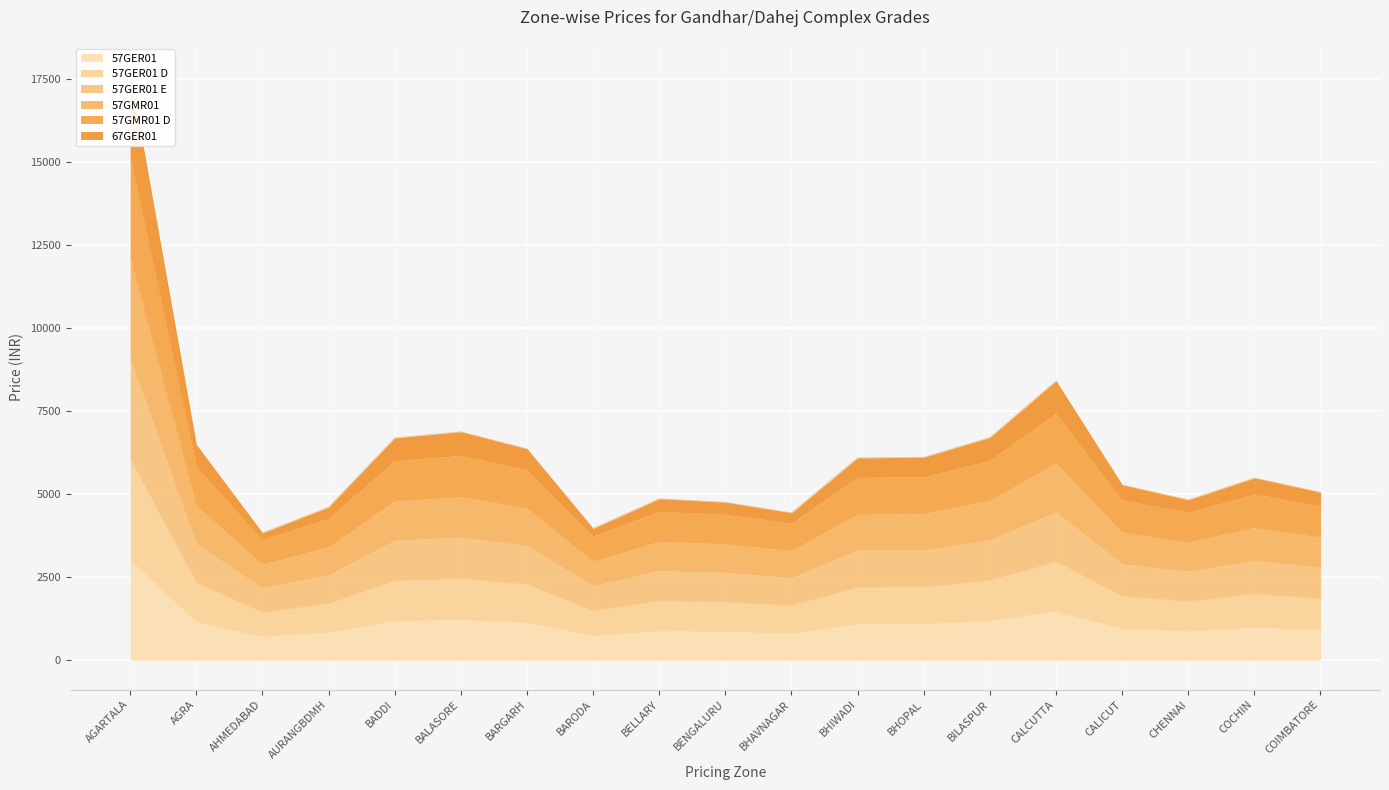

How many distinct data groups are displayed?

6